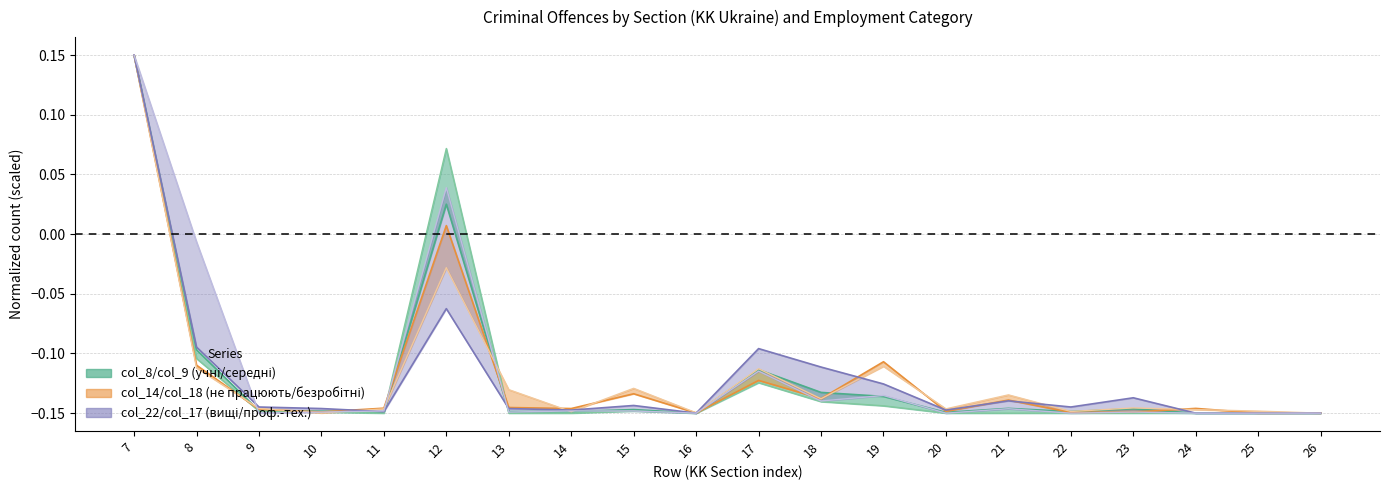

What is the value of the col_17 (проф.-тех.) point at the 19th from the left?

-0.1